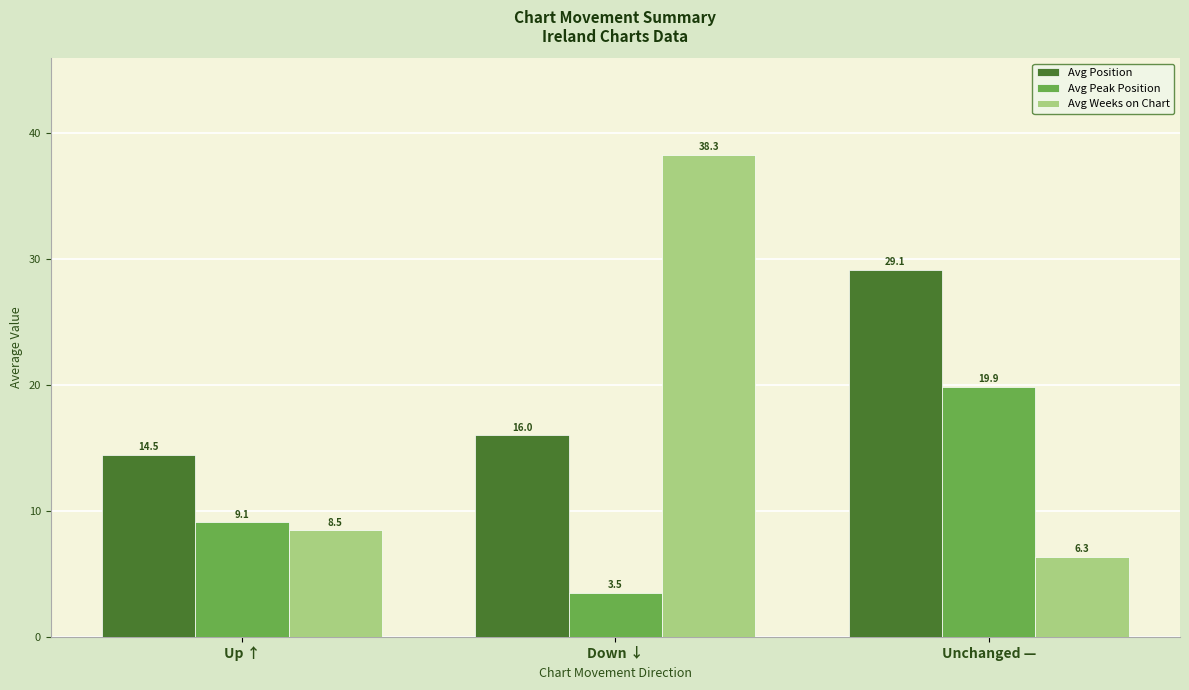

Is the value of Avg Position at Up ↑ greater than the value of Avg Peak Position at Up ↑?

Yes